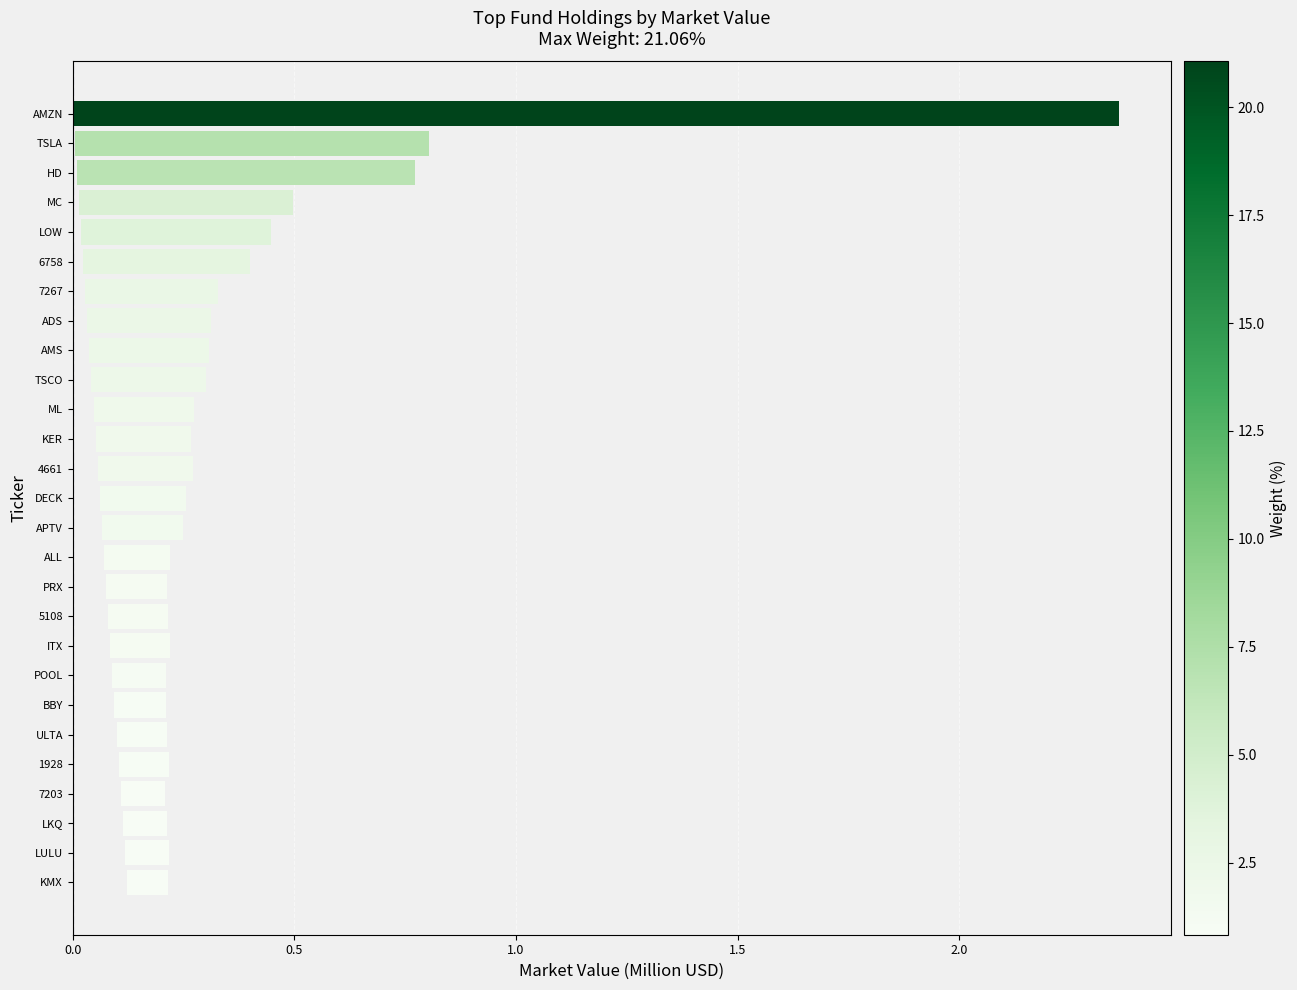

How many bars are there in total?

27